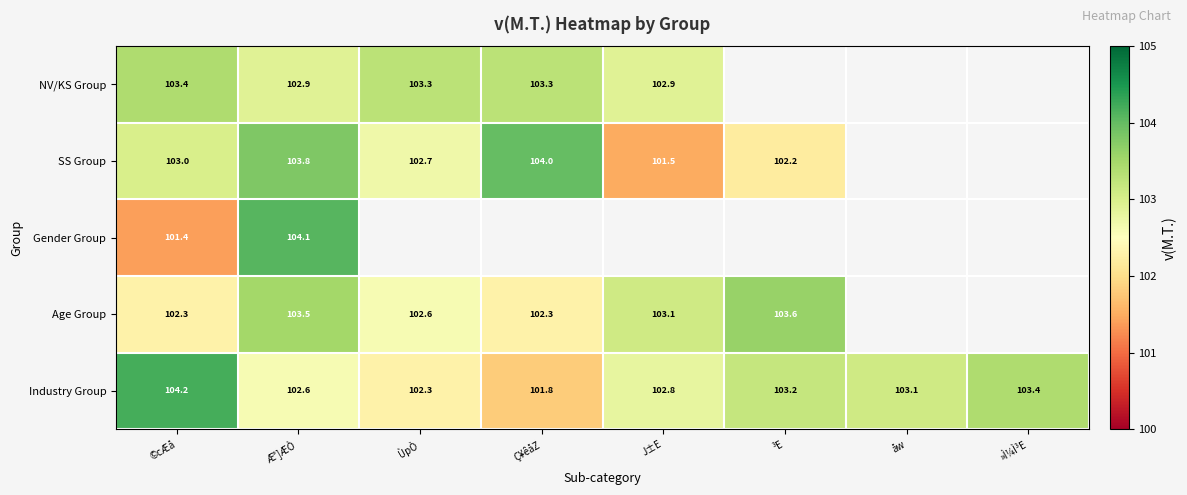

At how many categories does at least one series exceed 104?

2